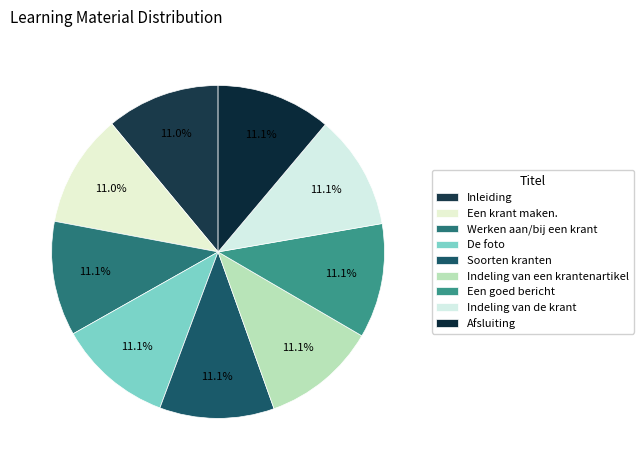

To the nearest percent, what is the average slice percentage?

11%